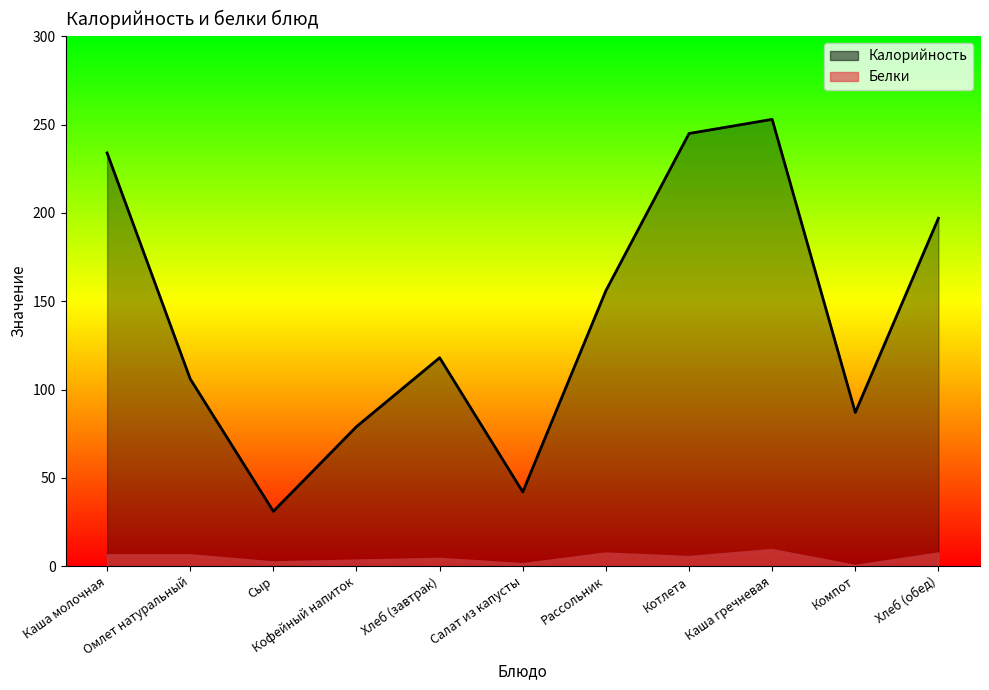

What is the difference between the Белки values at Каша молочная and Салат из капусты?

5